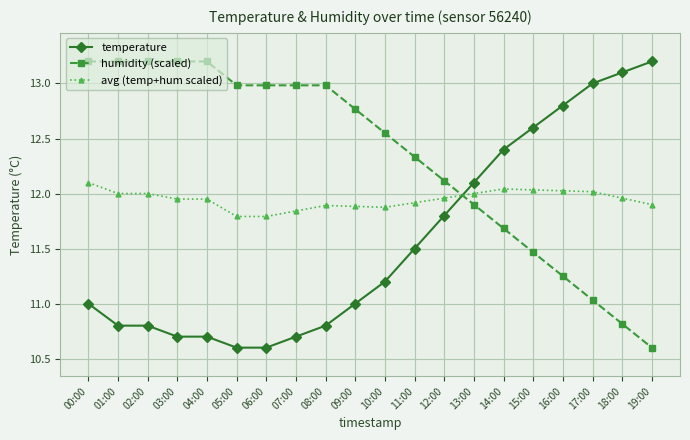

What is the sum of all avg (temp+hum scaled) values?

238.9